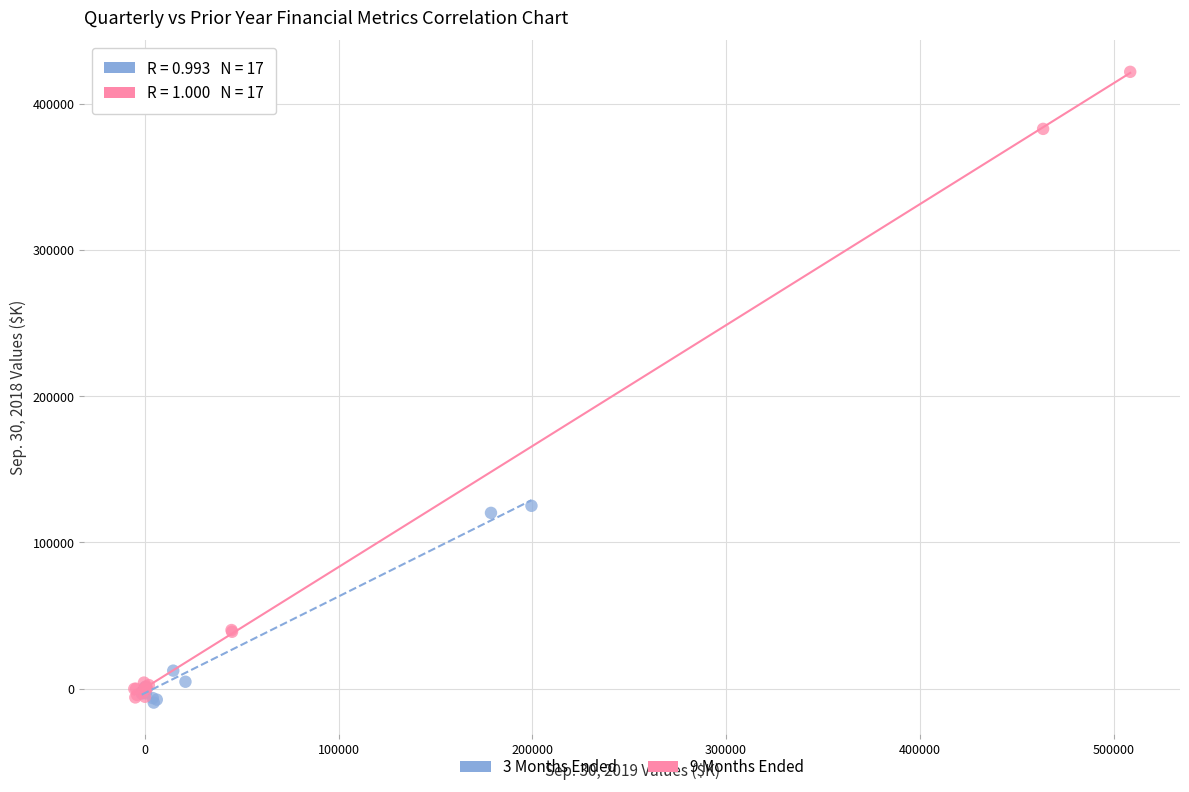

Which series has the largest Y range (max minus min)?

9 Months Ended